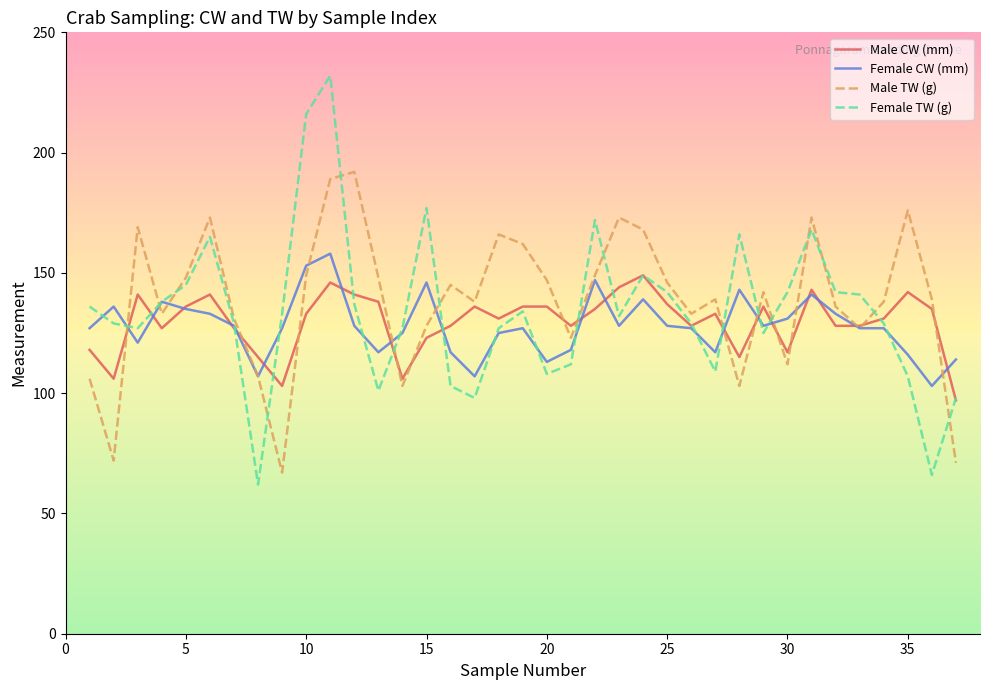

What is the greatest value displayed?

232